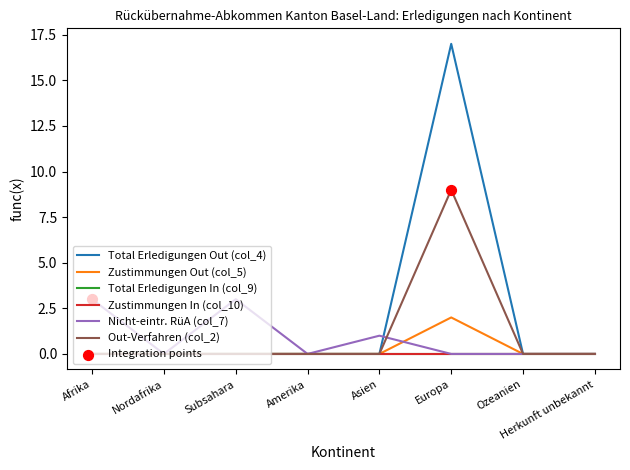

Is the value of Zustimmungen Out (col_5) at Subsahara greater than the value of Total Erledigungen Out (col_4) at Afrika?

No